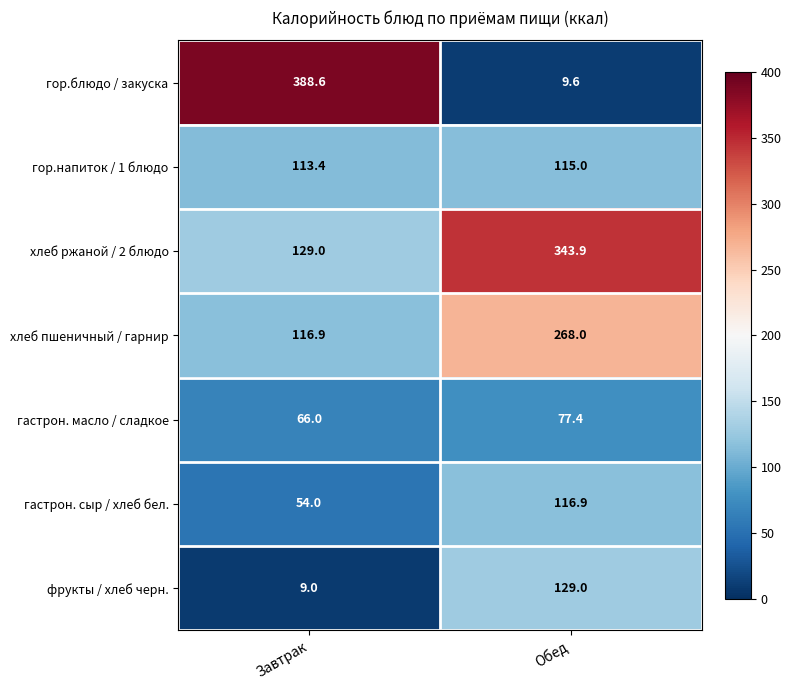

Which series has the widest spread of values?

гор.блюдо / закуска